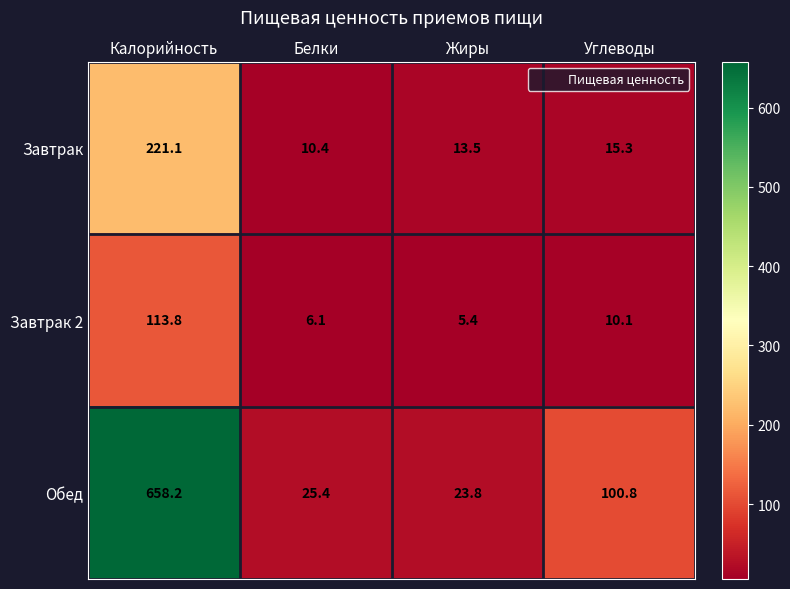

How many data points in Завтрак 2 are less than 10?

2